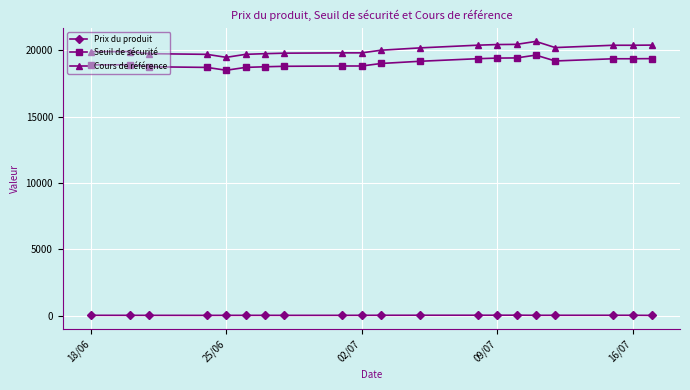

List the series in order of their peak value, highest first.

Cours de référence, Seuil de sécurité, Prix du produit